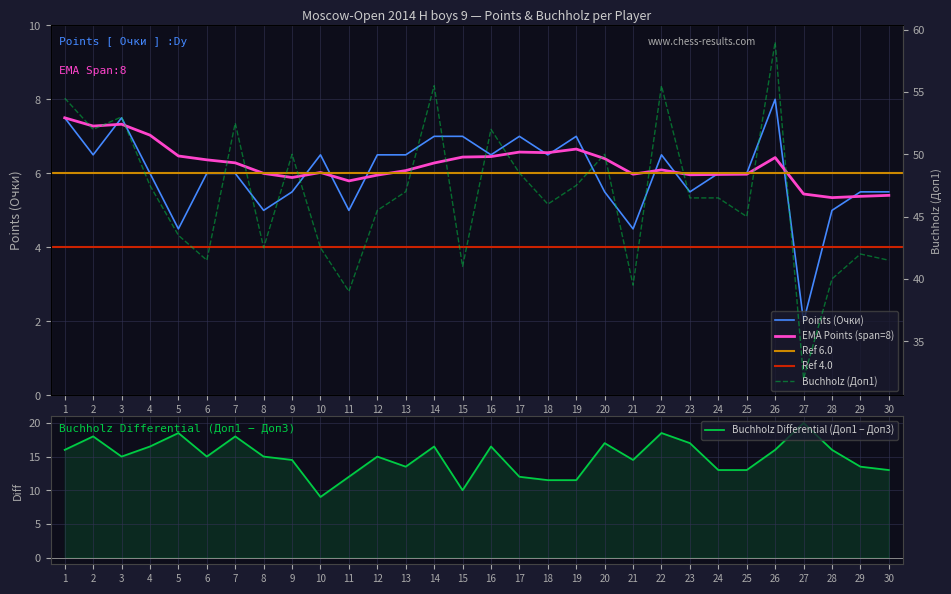

What is the value of the Points (Очки) point at the 6th from the left?

6.0